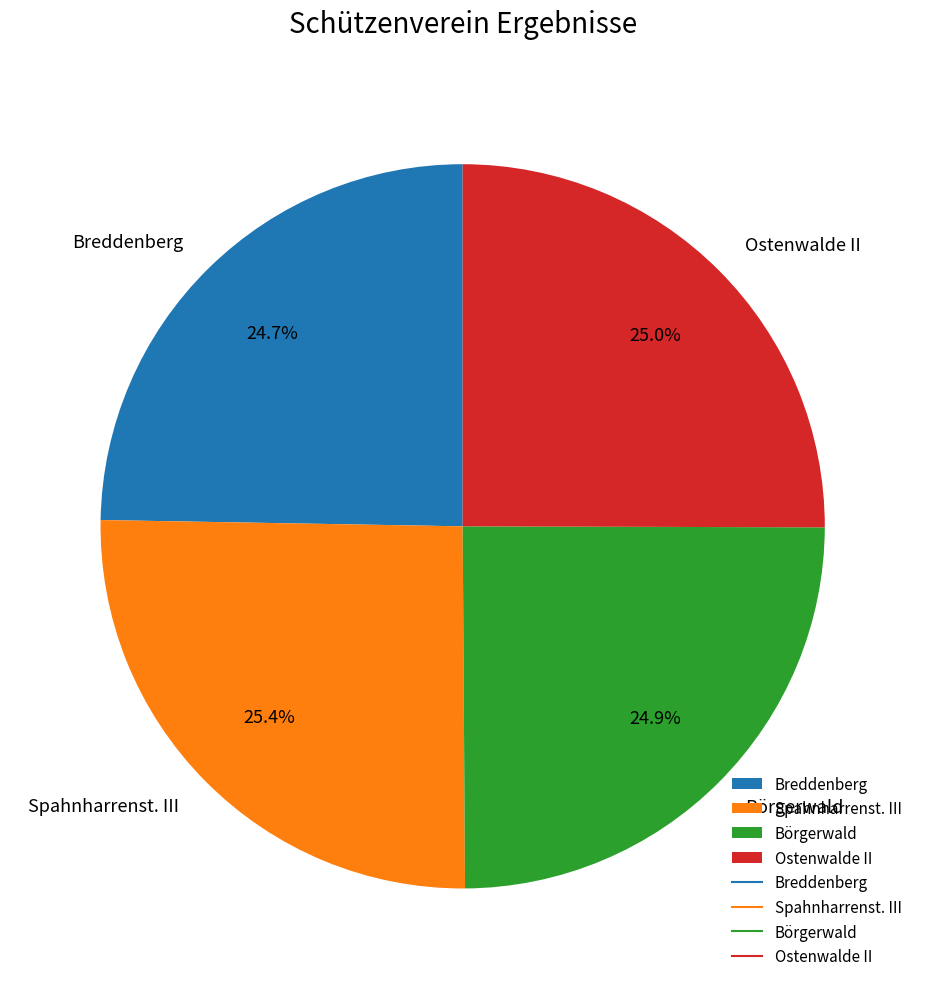

Approximately how many times larger is the value at Breddenberg compared to Börgerwald?

1.0